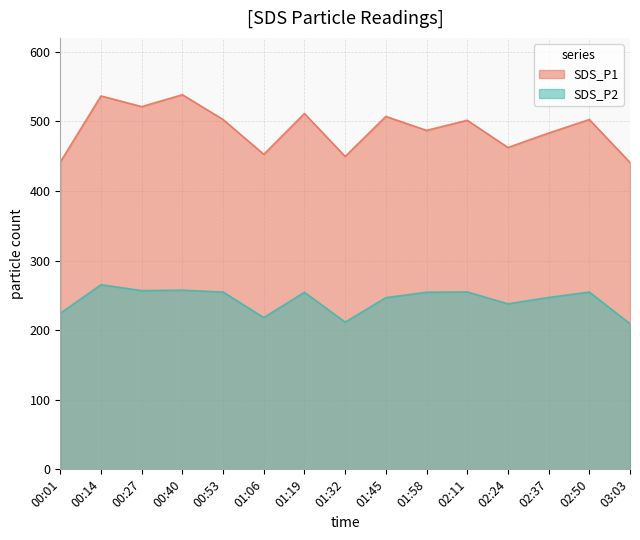

Which series has the largest range (max minus min)?

SDS_P1